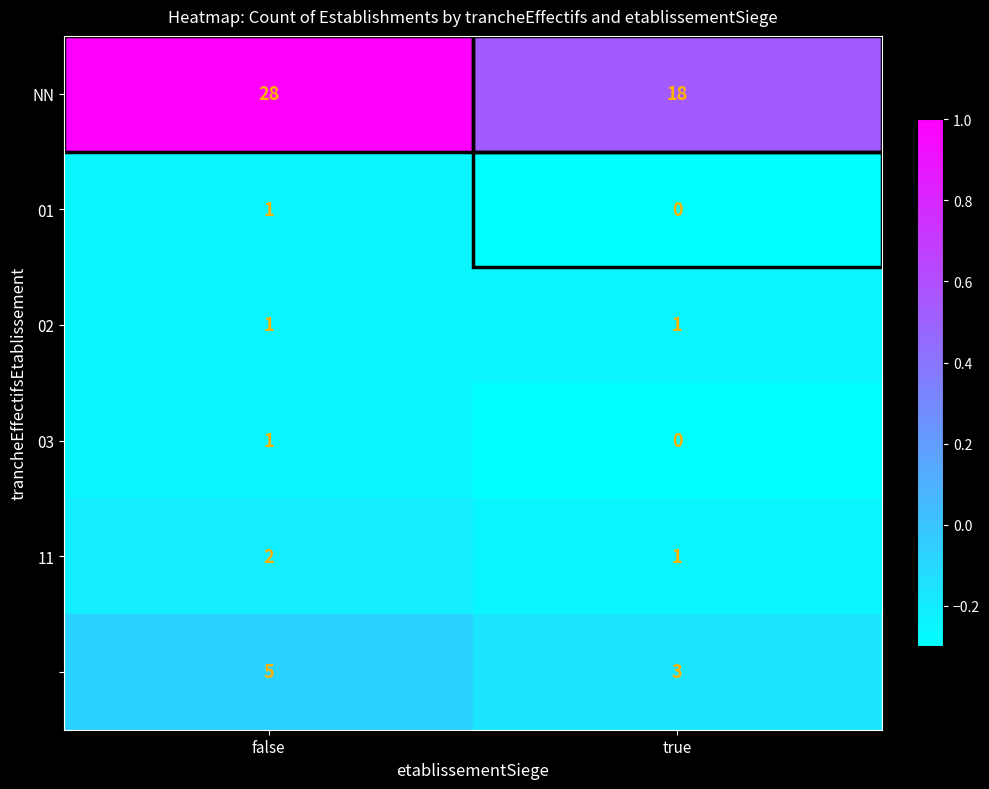

What is the spread (max minus min) of values at false?

27